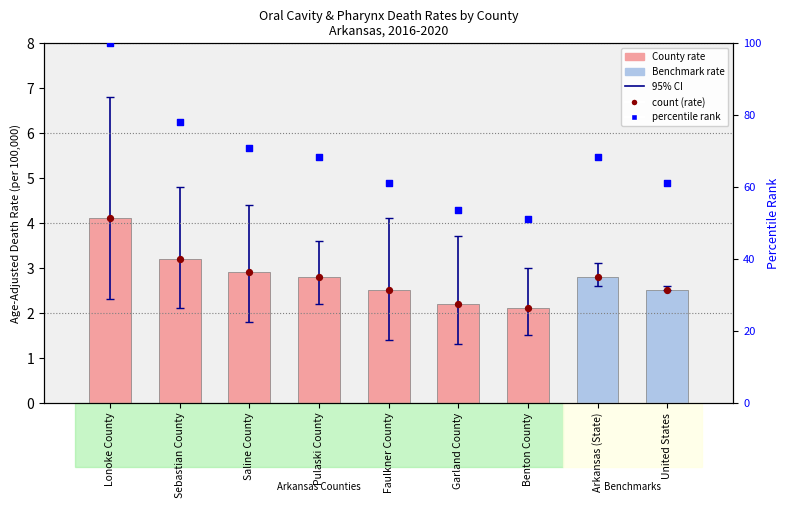

What is the total value across all series at Arkansas (State)?

73.9